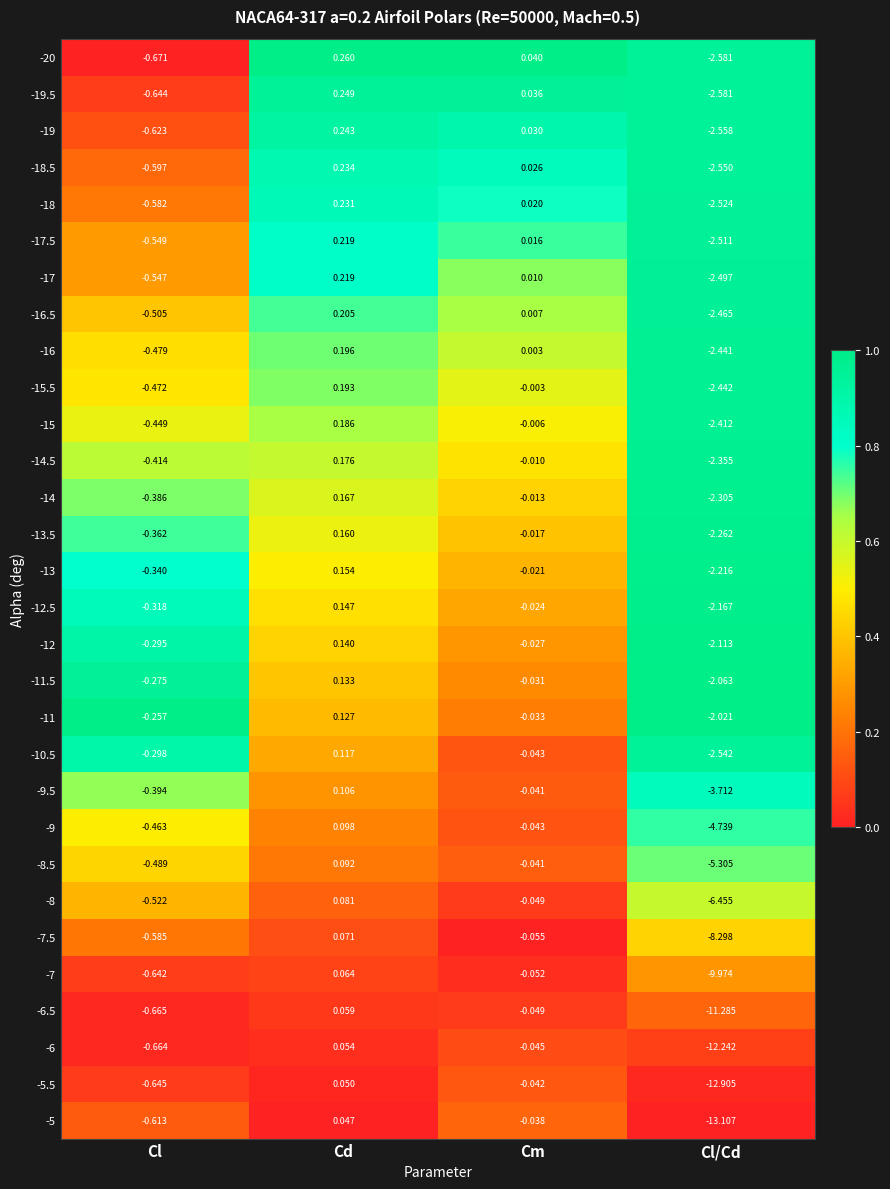

Where does the -15 series first go above 0?

Cd